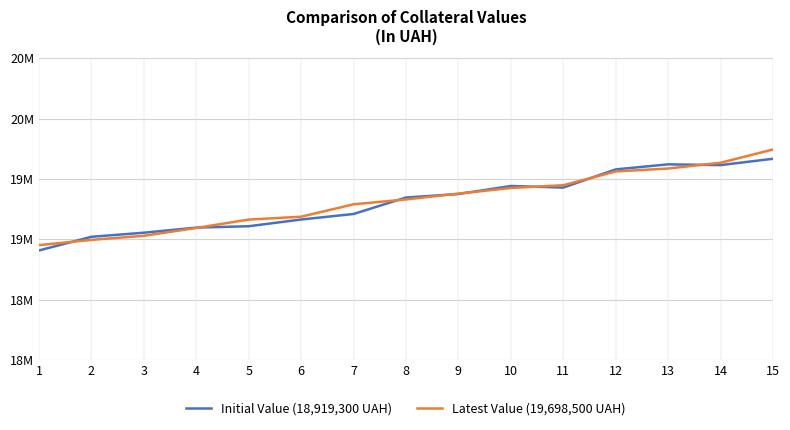

Reading right to left, extract all data points from this chart.

Initial Value (18,919,300 UAH): 19666682	19614076	19620429	19578519	19427929	19441021	19374668	19345517	19209051	19163185	19107530	19096137	19053813	19020028	18906755
Latest Value (19,698,500 UAH): 19743854	19633602	19585763	19561562	19447354	19424608	19377921	19329686	19289294	19186401	19162806	19093077	19028139	18994533	18950960